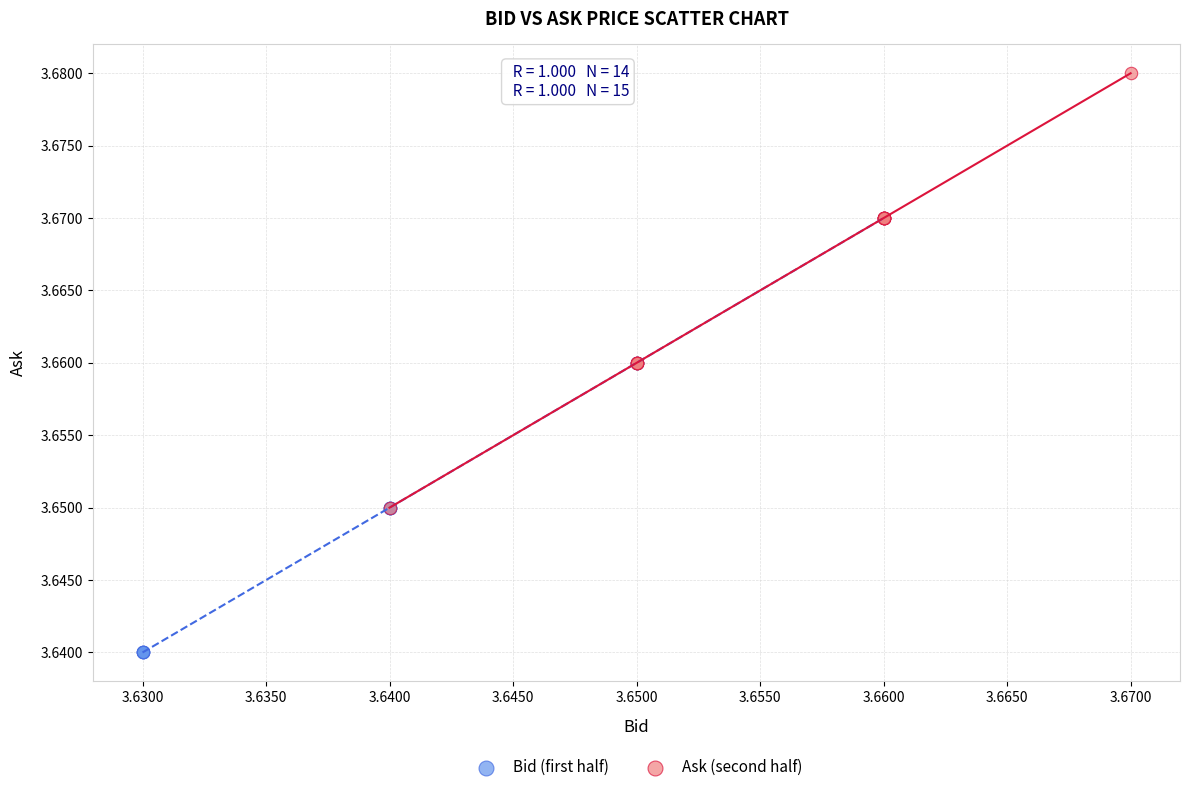

What are all the series names shown in the legend?

Bid (first half), Ask (second half)